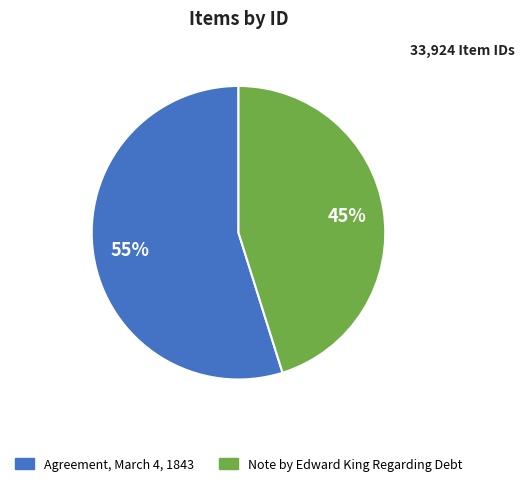

Count the number of slices in the pie.

2